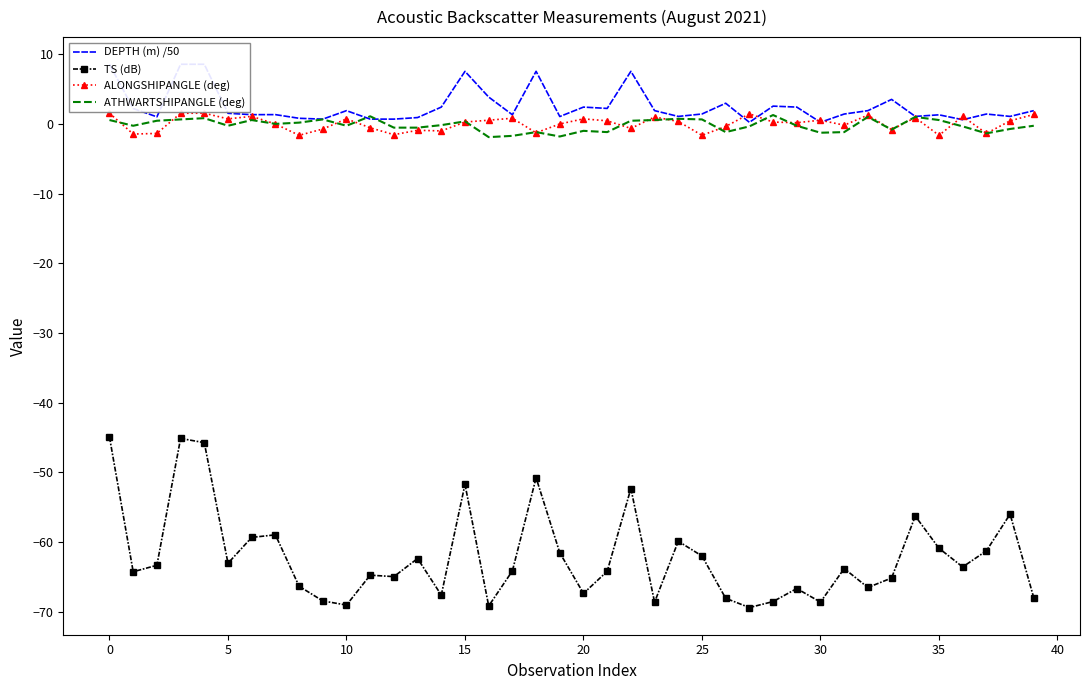

True or false: ALONGSHIPANGLE (deg) has a value of 0.7 at 10.

True